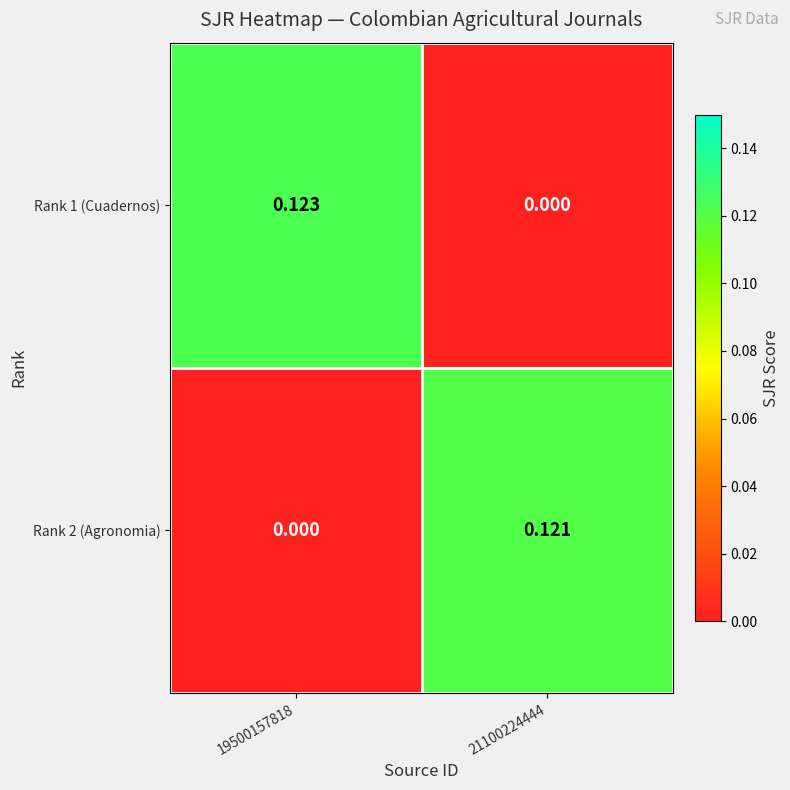

Is the value of Rank 2 (Agronomia) at 21100224444 greater than the value of Rank 1 (Cuadernos) at 21100224444?

Yes